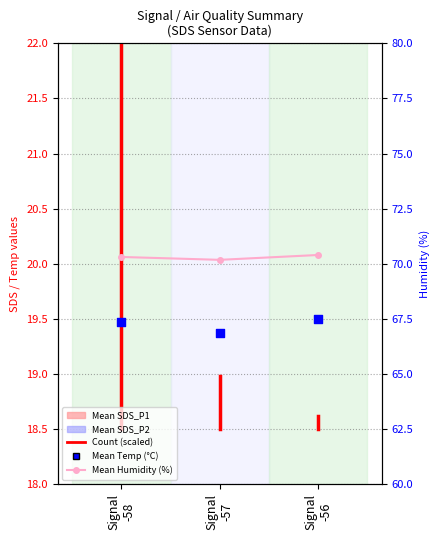

At how many categories does at least one series exceed 29?

3